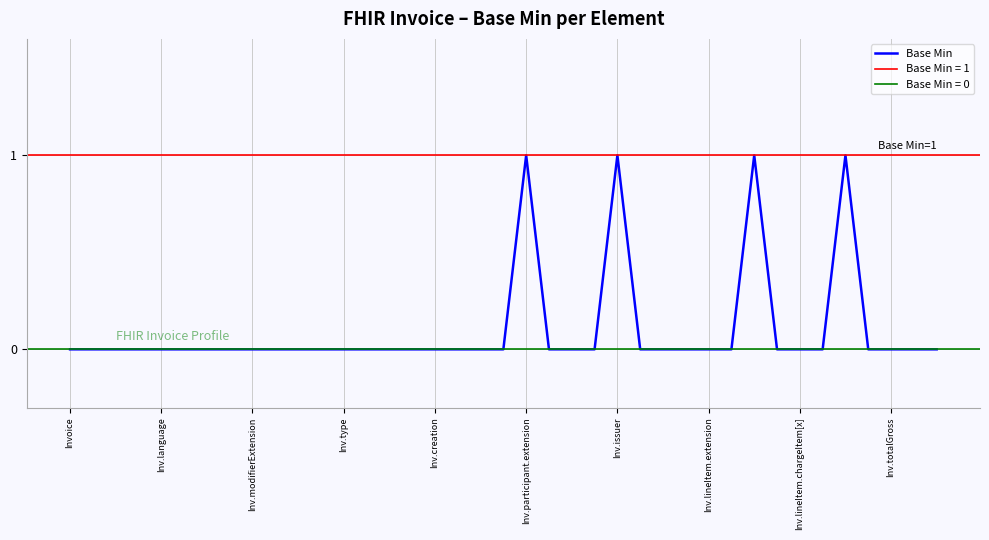

At which label is the value closest to 0?

Invoice